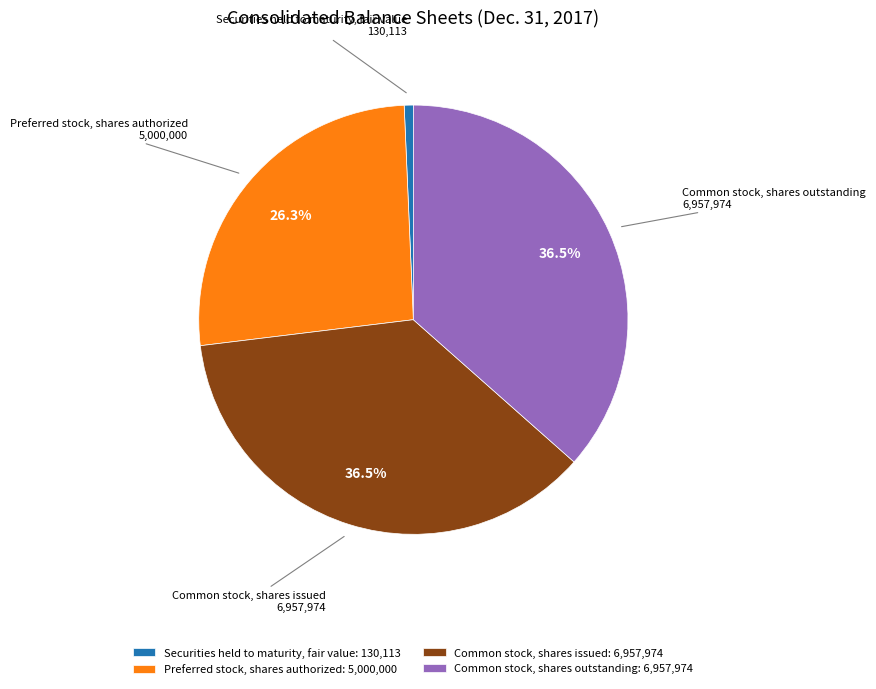

Count the number of slices in the pie.

4